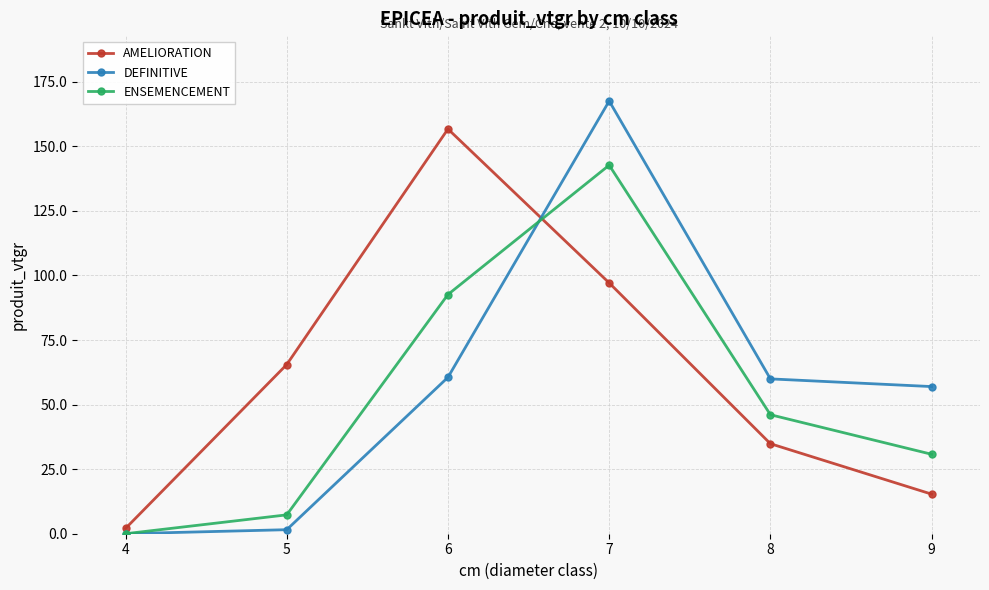

True or false: DEFINITIVE has more than 0 points higher than both neighbors.

True